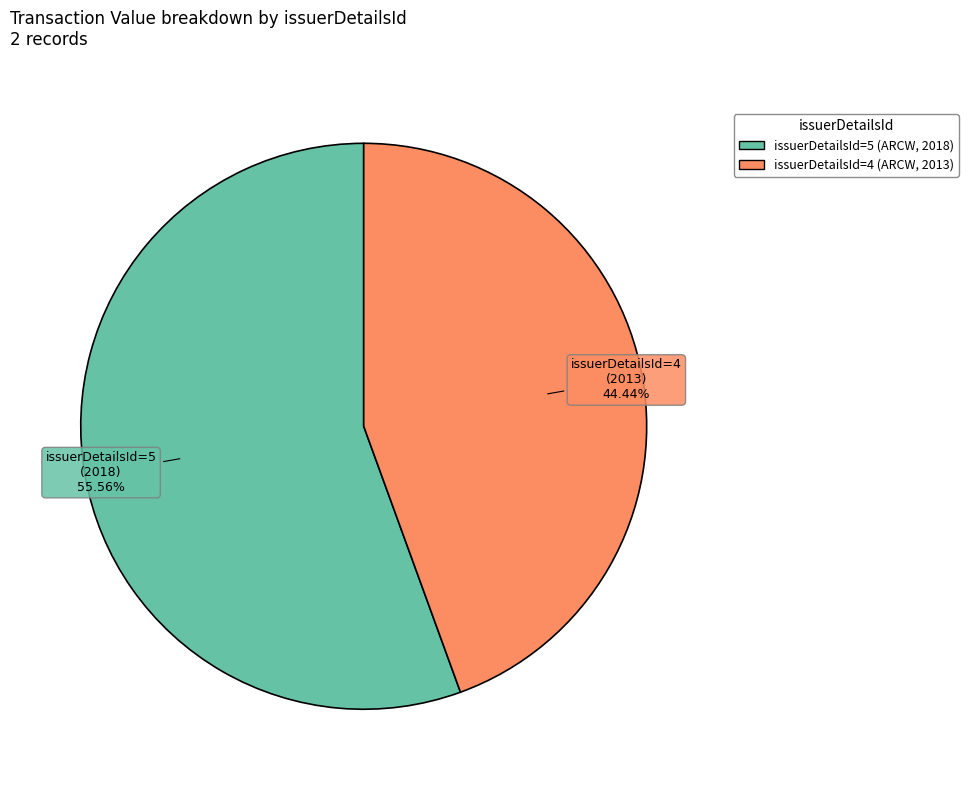

What percentage is the issuerDetailsId=5 slice, to the nearest percent?

56%